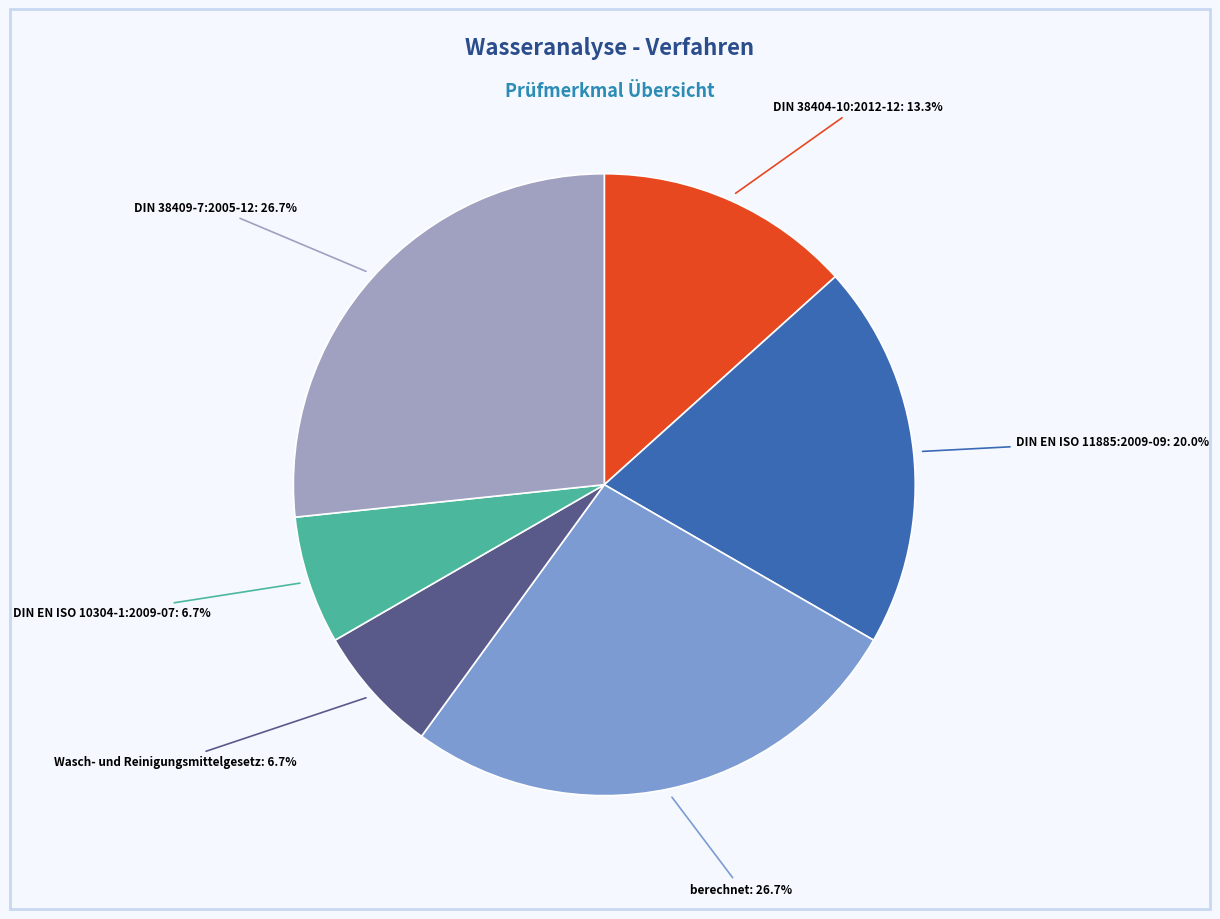

Is there any slice that represents more than half of the pie?

No